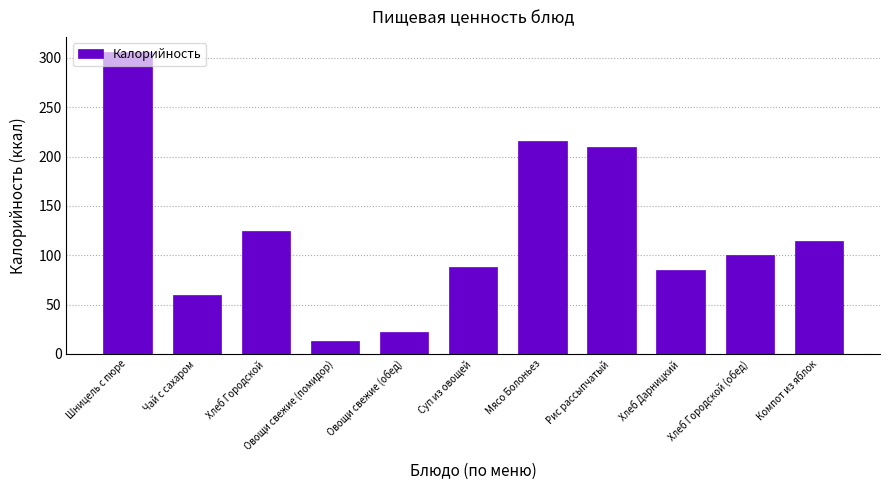

What is the maximum value shown in the chart?

306.0